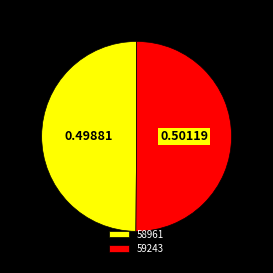

Combined, do 59243 and 58961 account for over 50%?

Yes